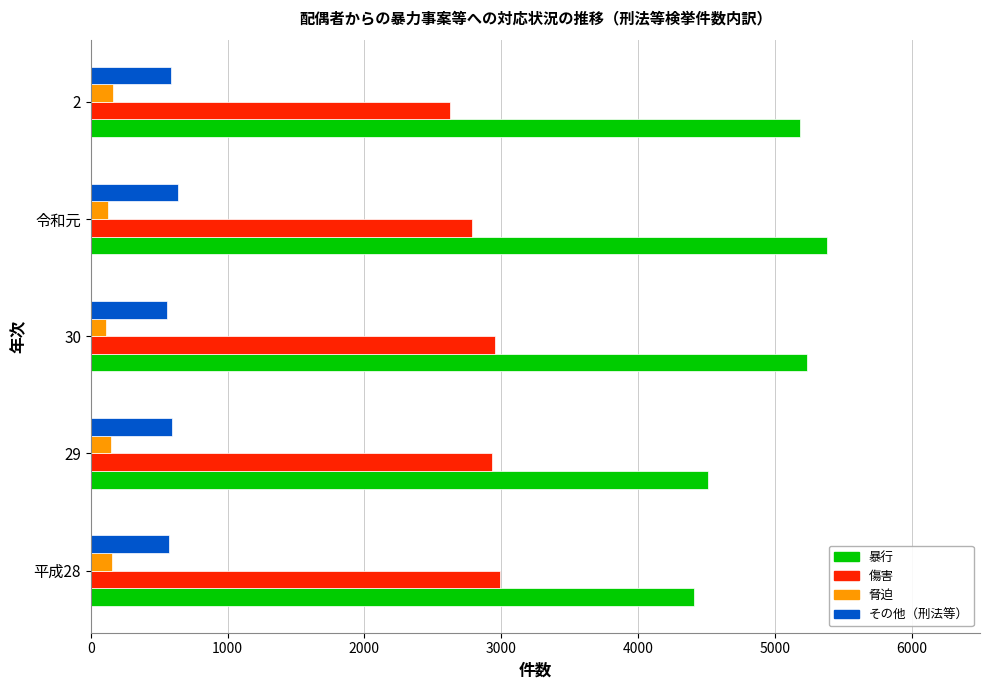

Which category has the highest value in the 暴行 series?

令和元